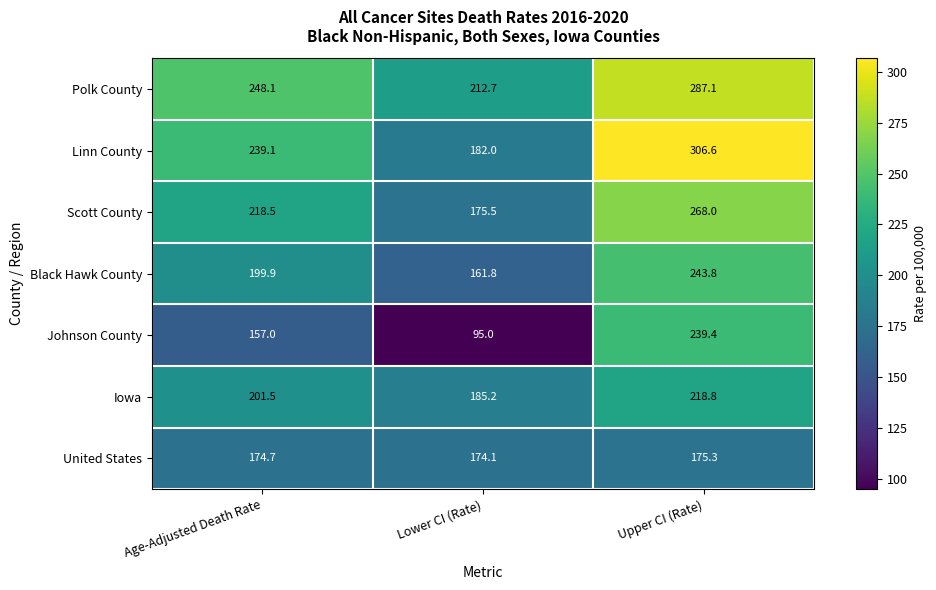

What is the total value across all series at Lower CI (Rate)?

1186.3